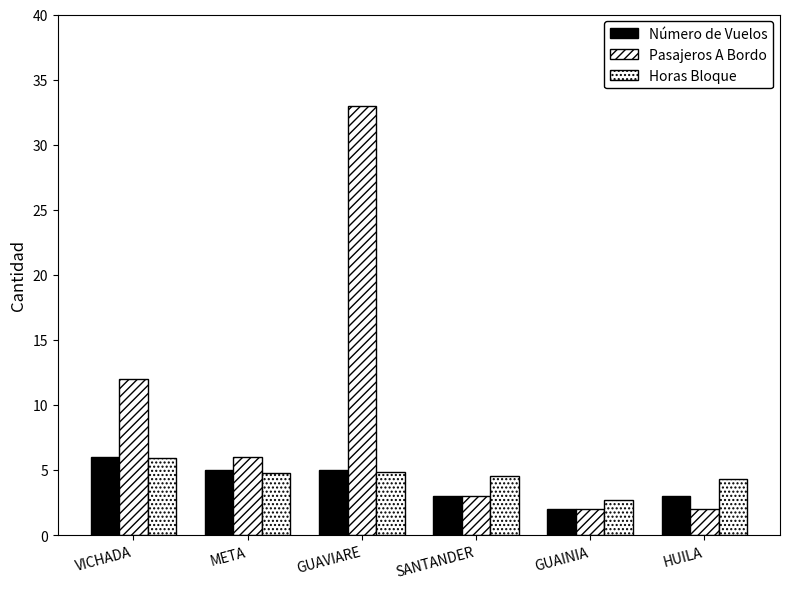

How many bars are there in total?

18